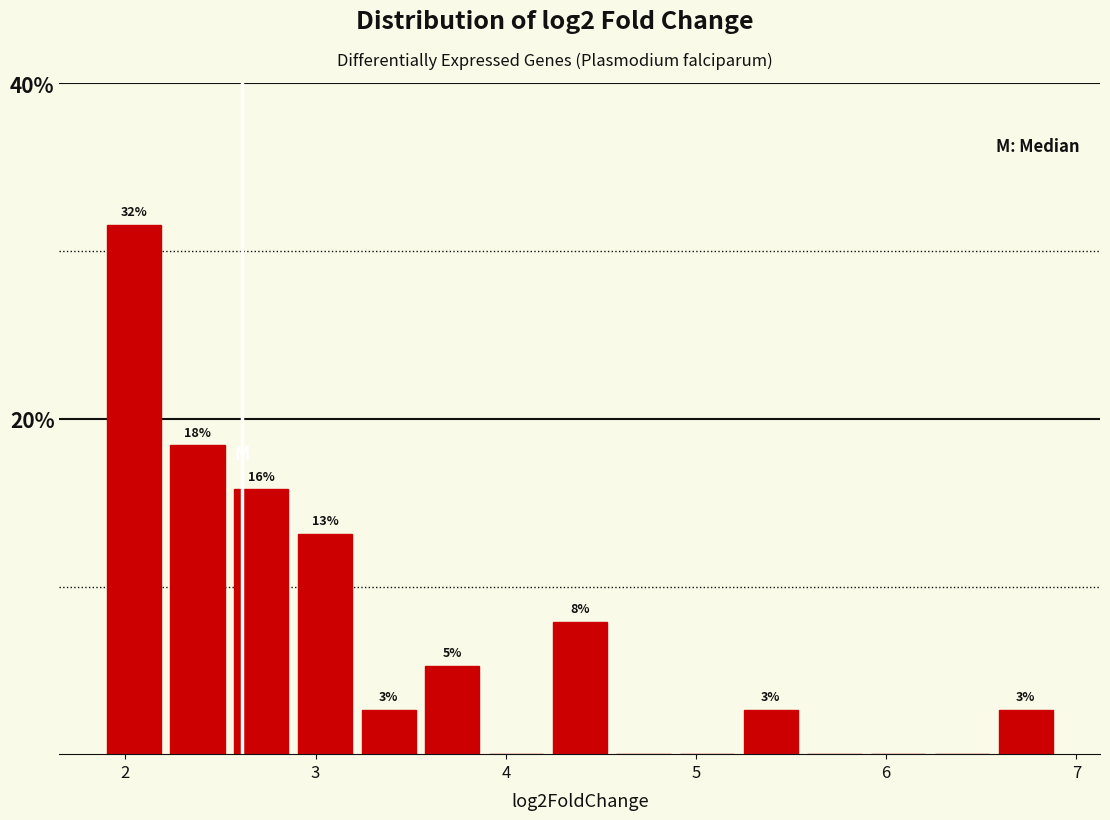

Read against the x-axis, roughly where is the centre of the tallest bar?

2.0